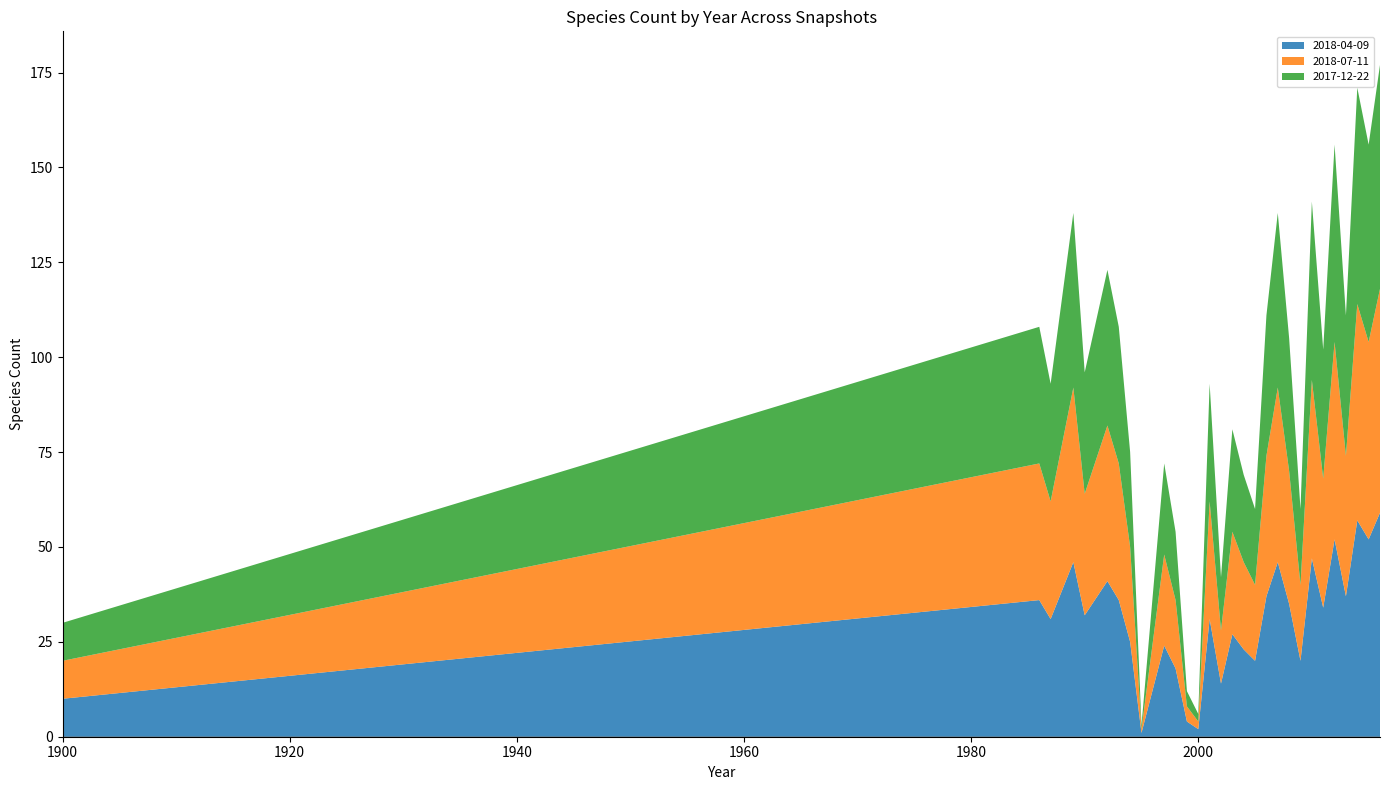

Reading left to right, what are all the values shown in this chart?

2018-04-09: 1900=10	1986=36	1987=31	1989=46	1990=32	1992=41	1993=36	1994=25	1995=1	1997=24	1998=18	1999=4	2000=2	2001=31	2002=14	2003=27	2004=23	2005=20	2006=37	2007=46	2008=35	2009=20	2010=47	2011=34	2012=52	2013=37	2014=57	2015=52	2016=59
2018-07-11: 1900=10	1986=36	1987=31	1989=46	1990=32	1992=41	1993=36	1994=25	1995=1	1997=24	1998=18	1999=4	2000=2	2001=31	2002=14	2003=27	2004=23	2005=20	2006=37	2007=46	2008=35	2009=20	2010=47	2011=34	2012=52	2013=37	2014=57	2015=52	2016=59
2017-12-22: 1900=10	1986=36	1987=31	1989=46	1990=32	1992=41	1993=36	1994=25	1995=1	1997=24	1998=18	1999=4	2000=2	2001=31	2002=14	2003=27	2004=23	2005=20	2006=37	2007=46	2008=35	2009=20	2010=47	2011=34	2012=52	2013=37	2014=57	2015=52	2016=59